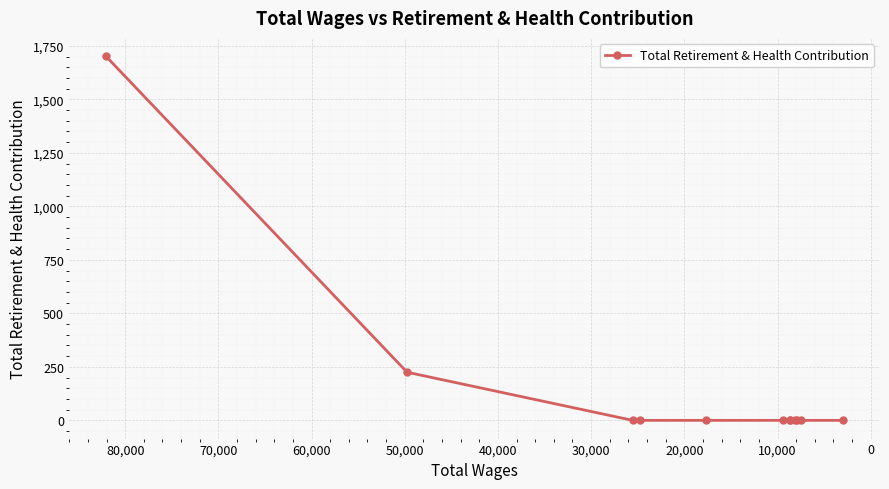

Reading left to right, extract all data points from this chart.

1702	225	0	0	0	0	0	0	0	0	0	0